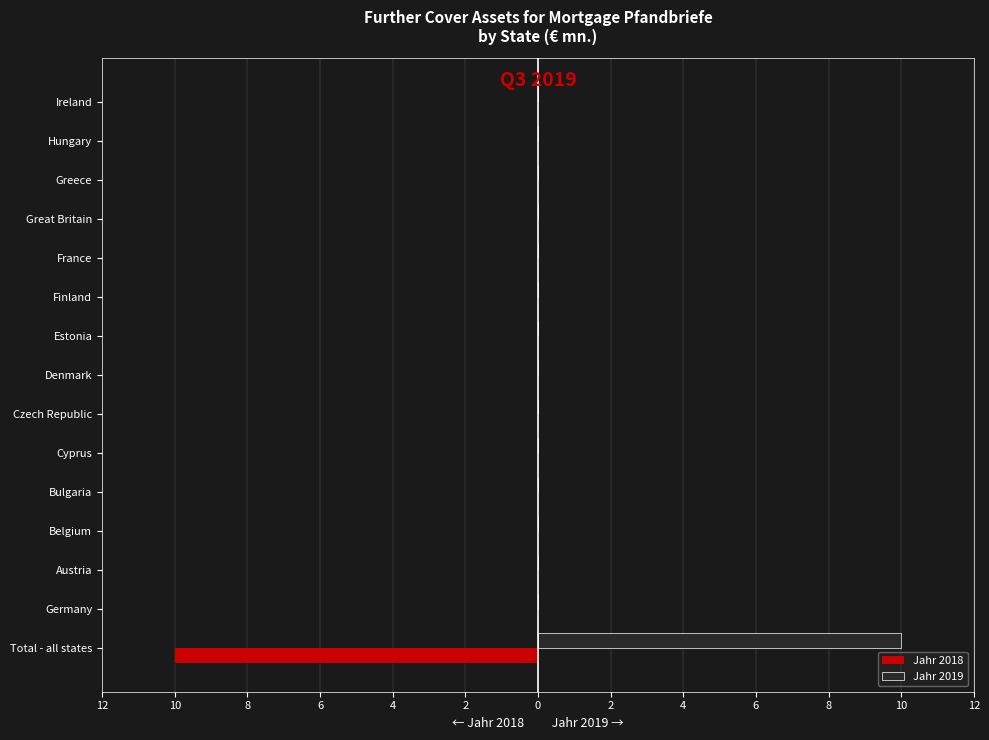

What are all the series names shown in the legend?

Jahr 2018, Jahr 2019